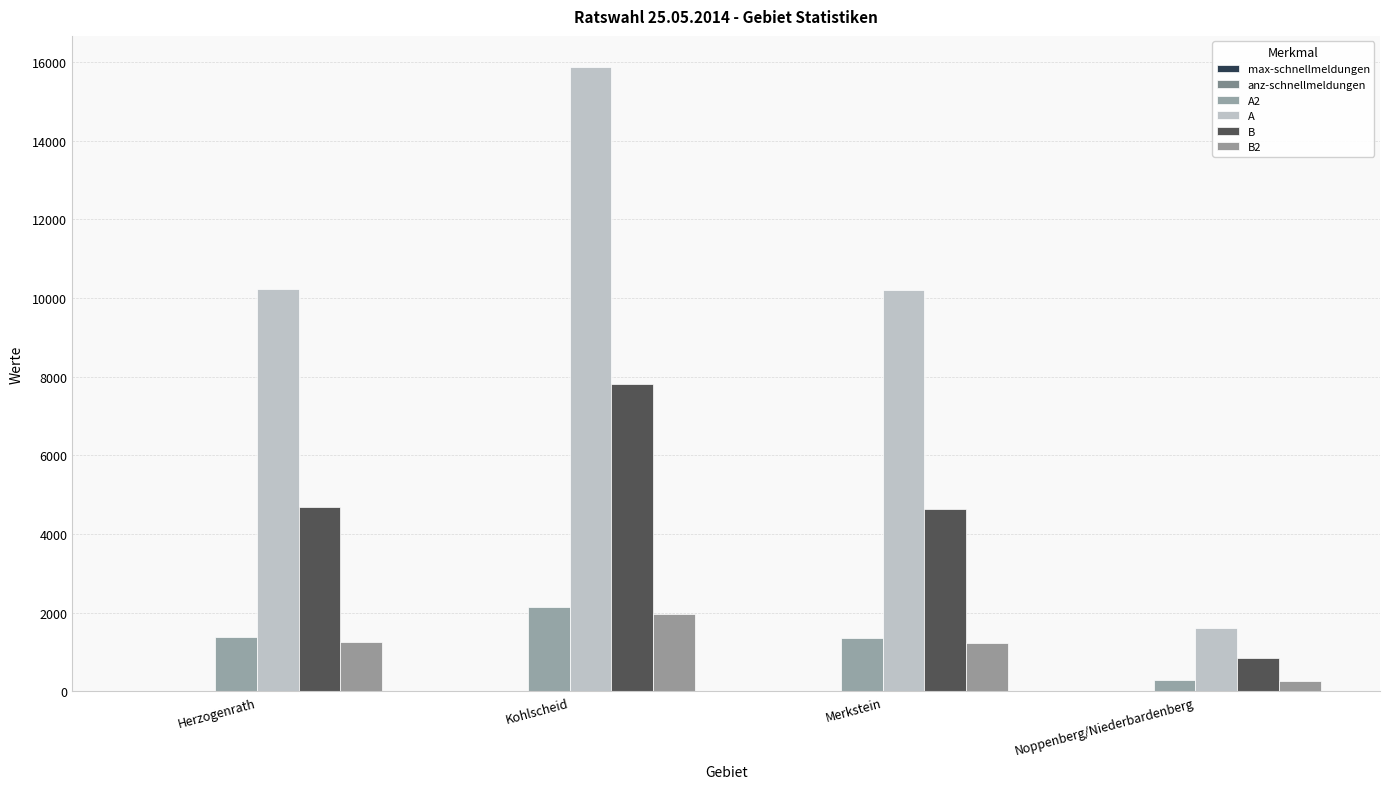

What position from the right is Herzogenrath?

4